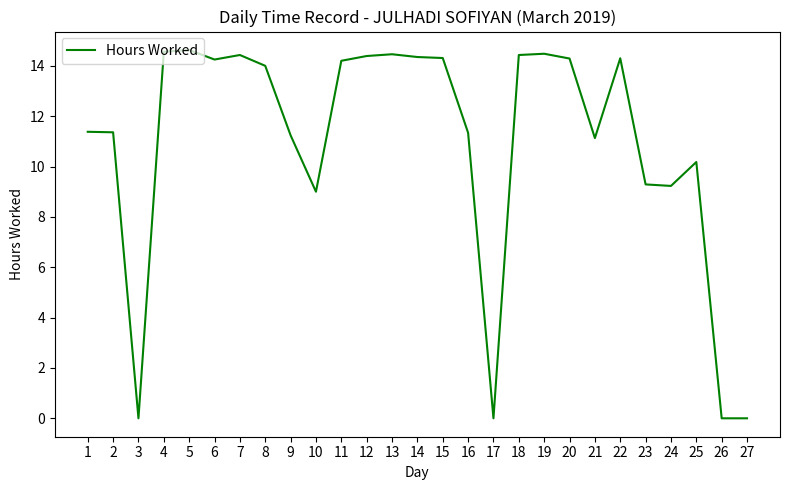

What is the maximum value shown in the chart?

14.6